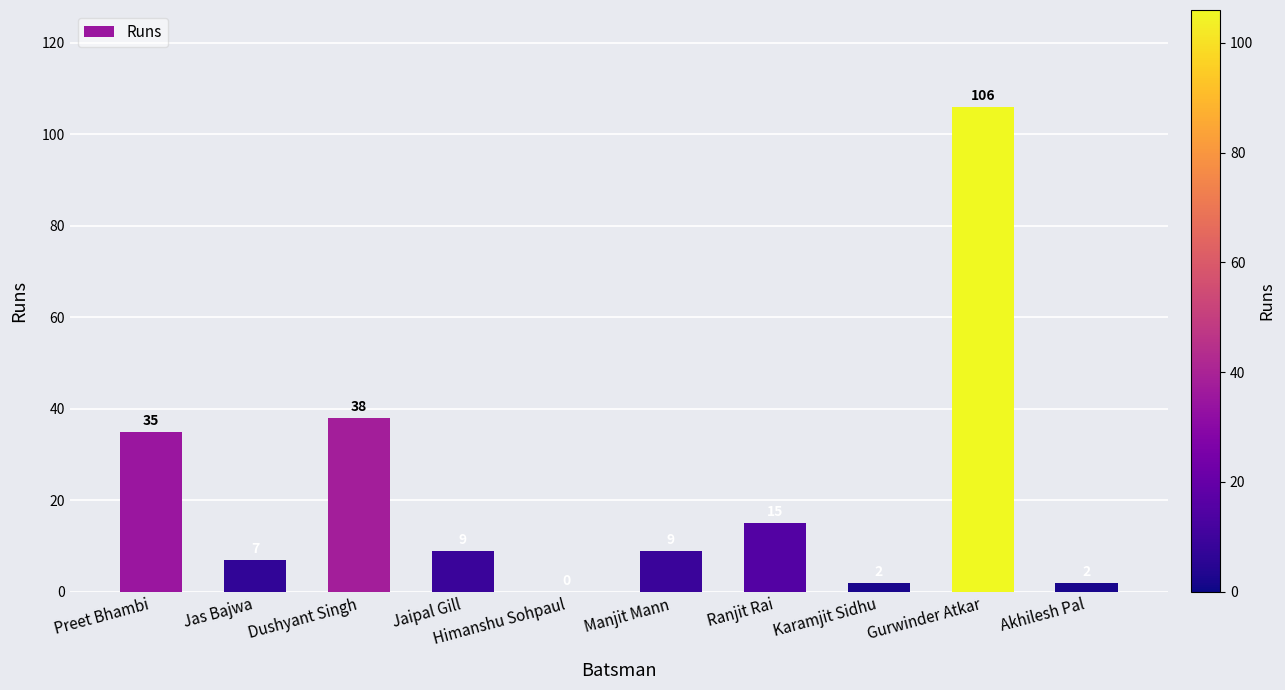

Reading left to right, transcribe all the data shown in this chart.

Preet Bhambi=35	Jas Bajwa=7	Dushyant Singh=38	Jaipal Gill=9	Himanshu Sohpaul=0	Manjit Mann=9	Ranjit Rai=15	Karamjit Sidhu=2	Gurwinder Atkar=106	Akhilesh Pal=2